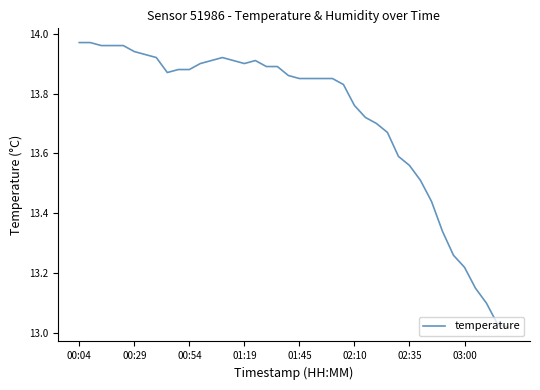

Does the chart have visible grid lines?

No